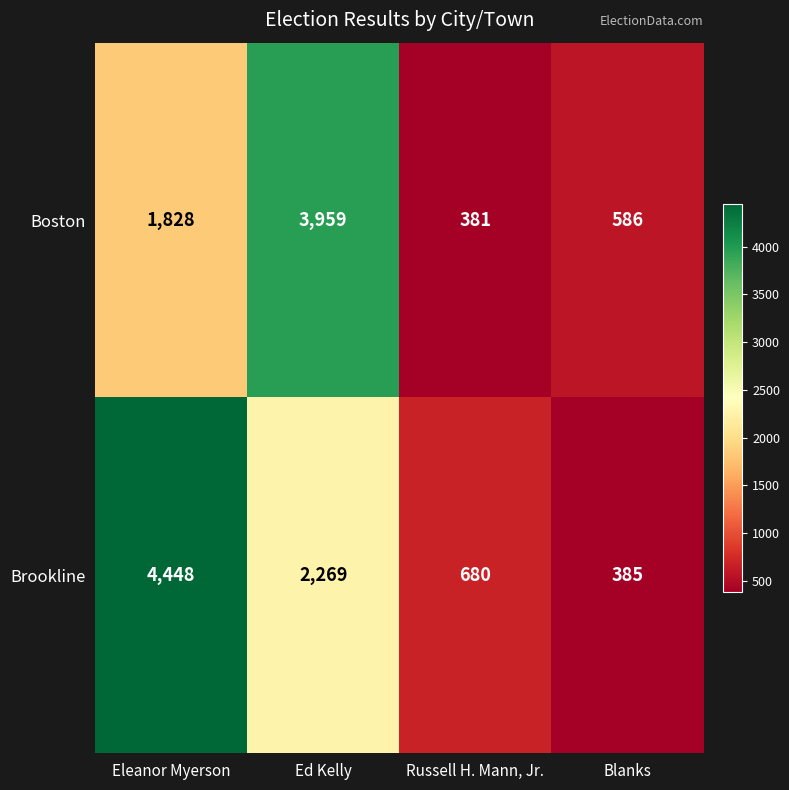

What is the difference between the highest and lowest values at Russell H. Mann, Jr.?

299